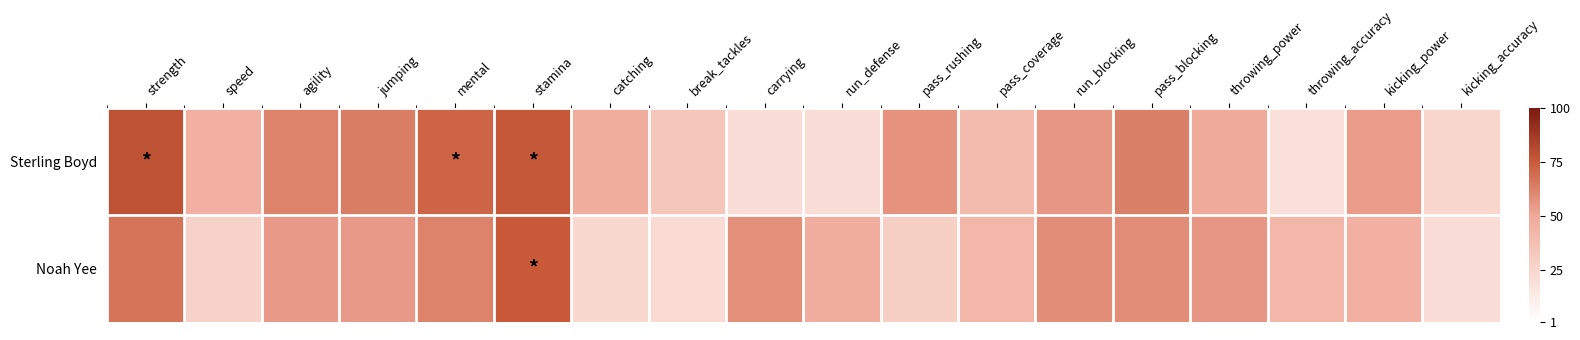

What is the total value across all series at mental?

134